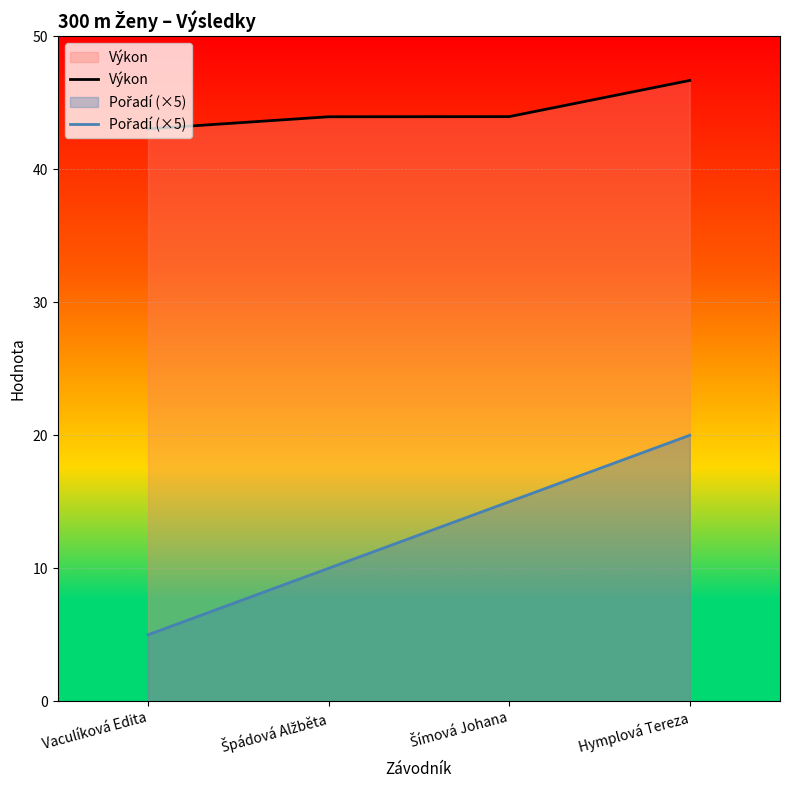

The Výkon series shows 44.0 at Šímová Johana. True or false?

True